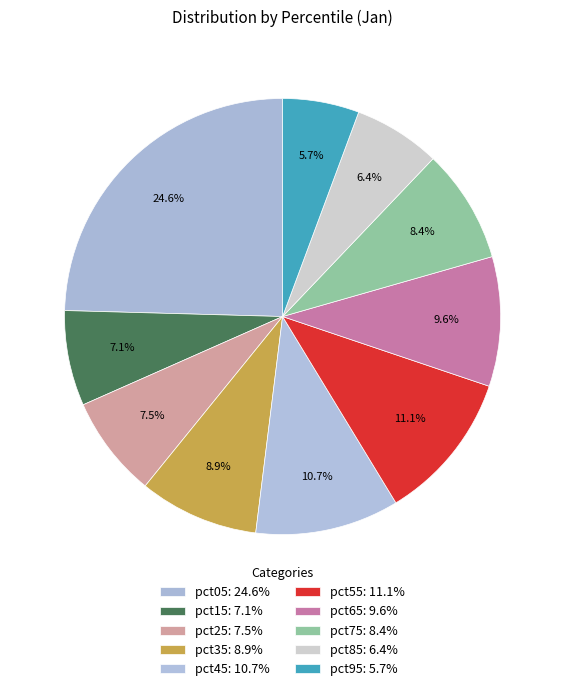

What percentage is NOT represented by pct45?

89.3%